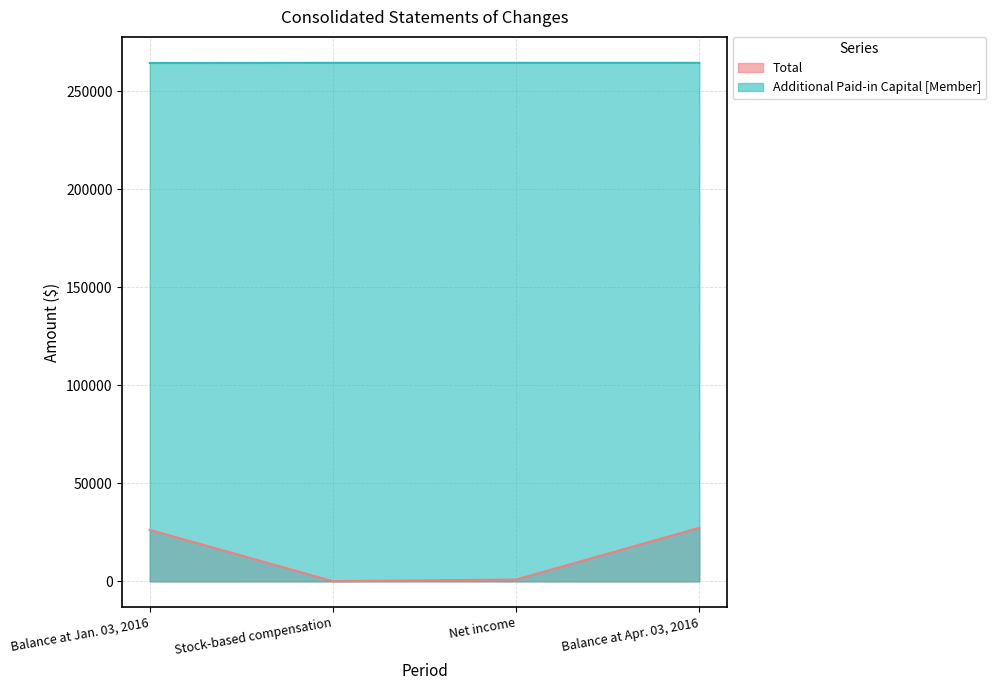

Is the value of Additional Paid-in Capital [Member] at Balance at Apr. 03, 2016 greater than the value of Total at Balance at Jan. 03, 2016?

Yes